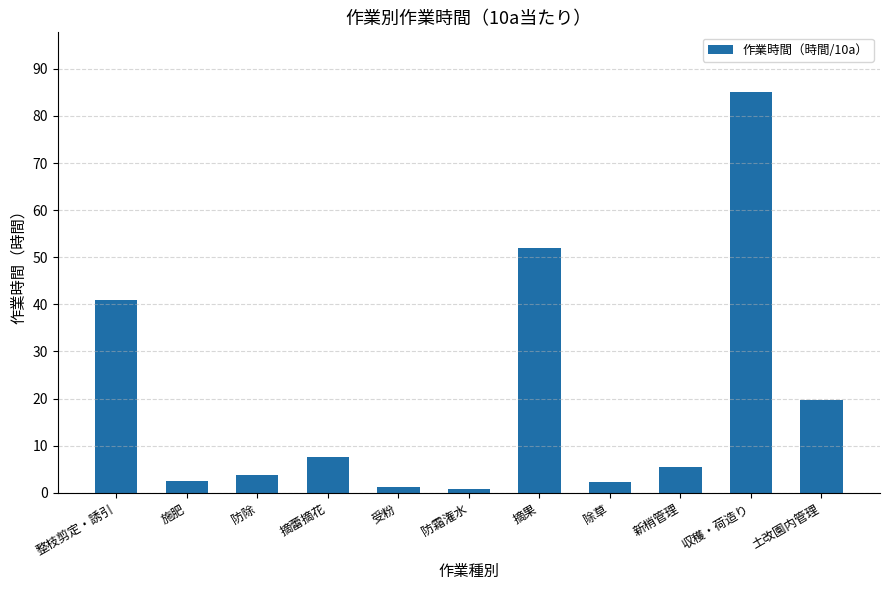

Count the number of data series in this chart.

1